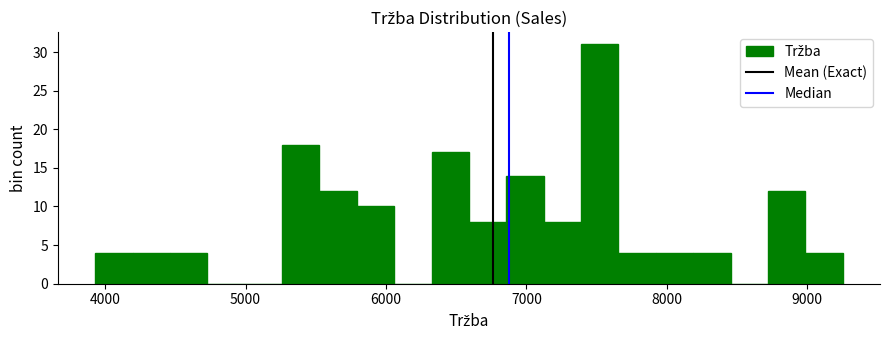

Around what value on the x-axis is the tallest bar? Give the approximate position of its centre, as read against the axis.

7500